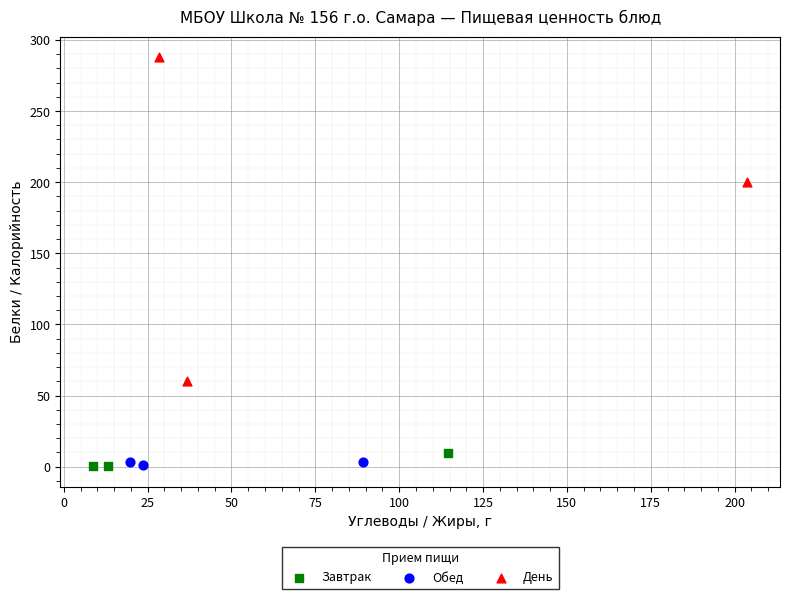

What are all the series names shown in the legend?

Завтрак, Обед, День